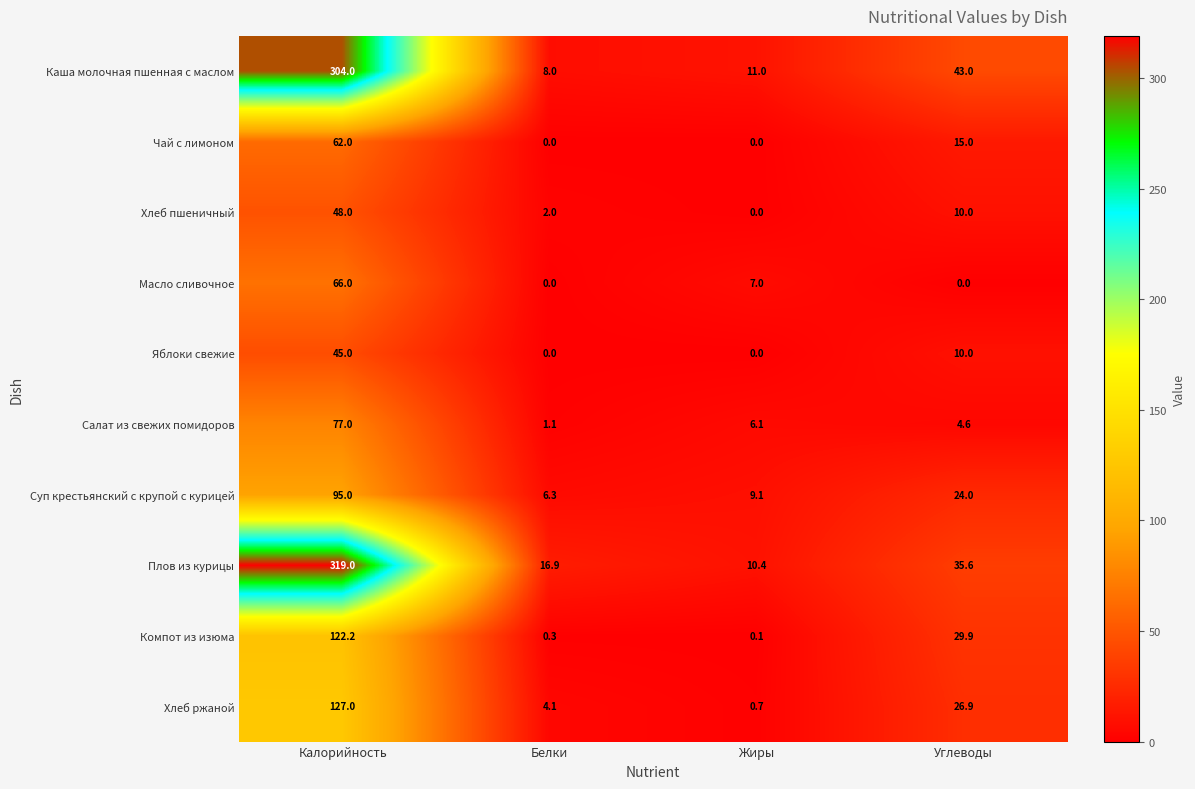

What is the total value across all series at Углеводы?

199.0